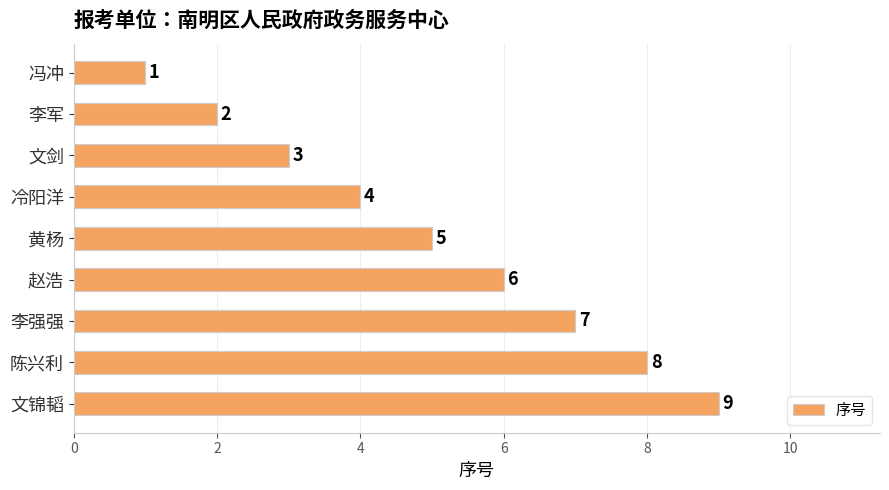

True or false: the data shows 5 at 文剑.

False